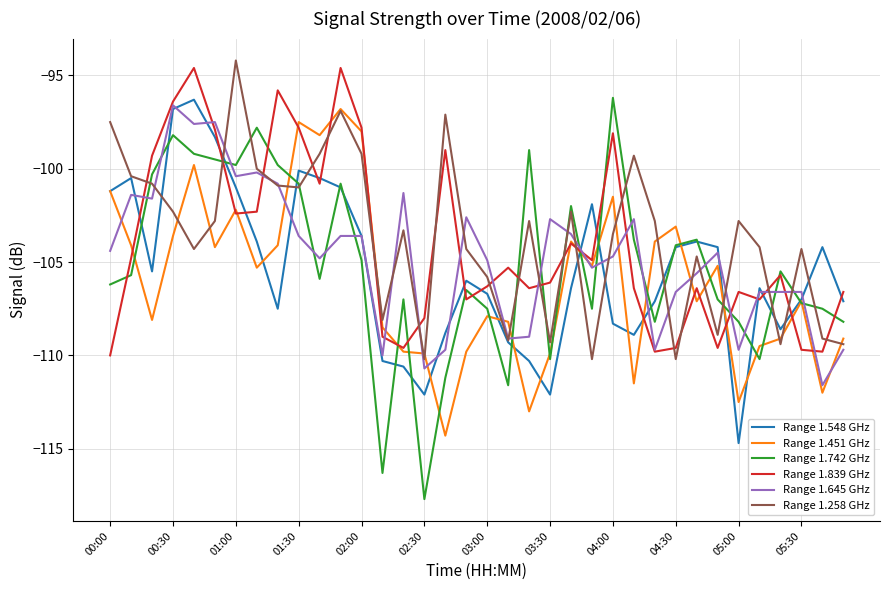

How many interior local peaks does the Range 1.258 GHz series have?

10